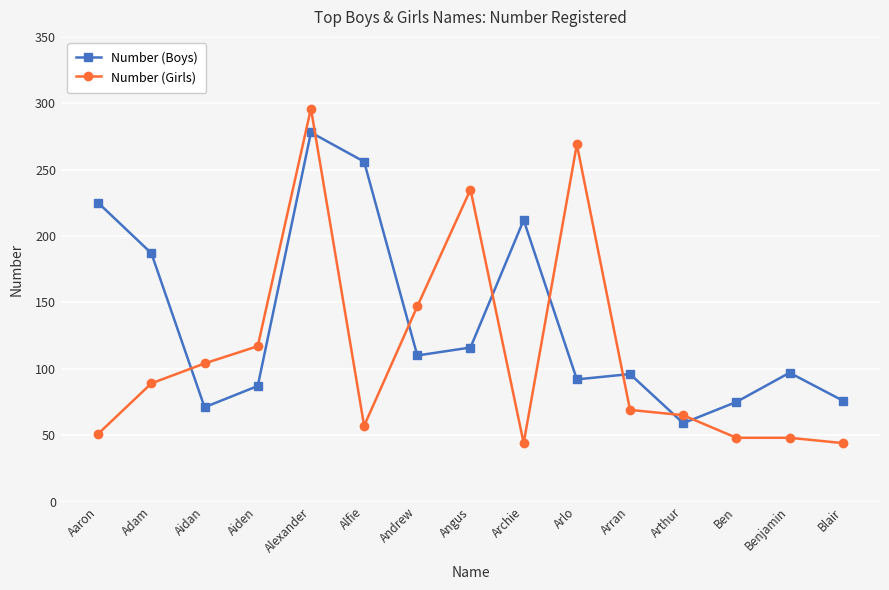

Where do Number (Girls) and Number (Boys) first cross each other?

Adam and Aidan